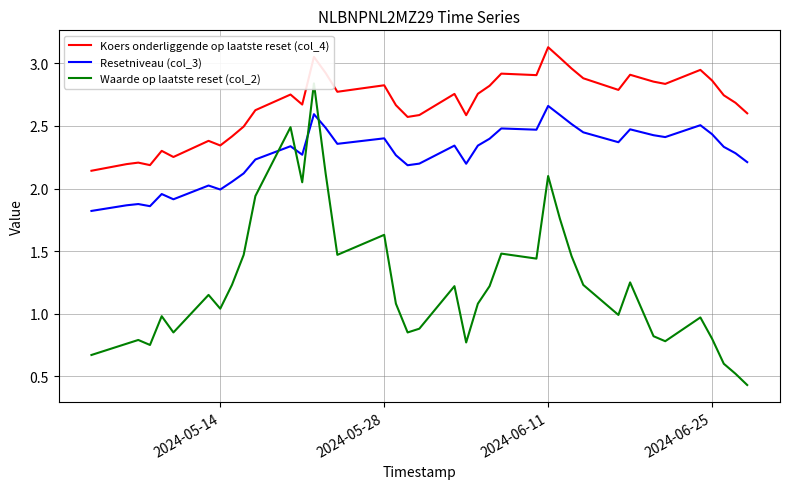

What is the average value of the Waarde op laatste reset (col_2) series?

1.2